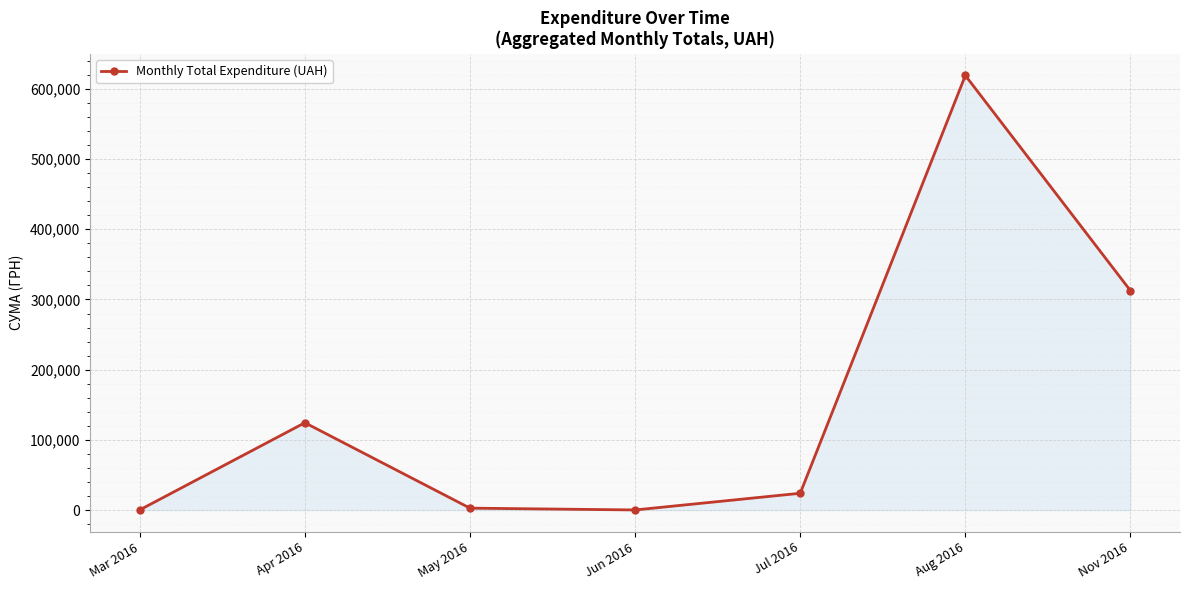

What is the maximum value shown in the chart?

619060.2